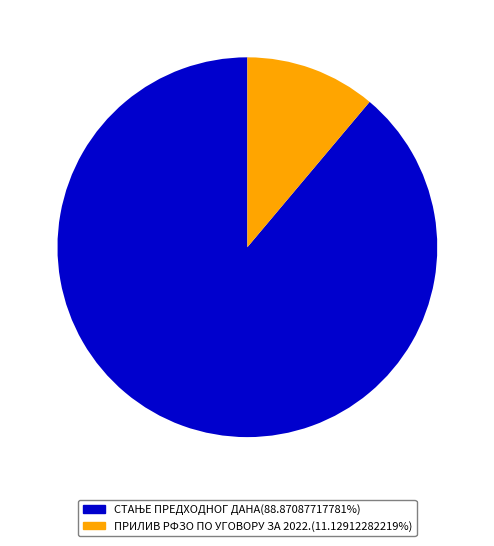

Is there any slice that represents more than half of the pie?

Yes